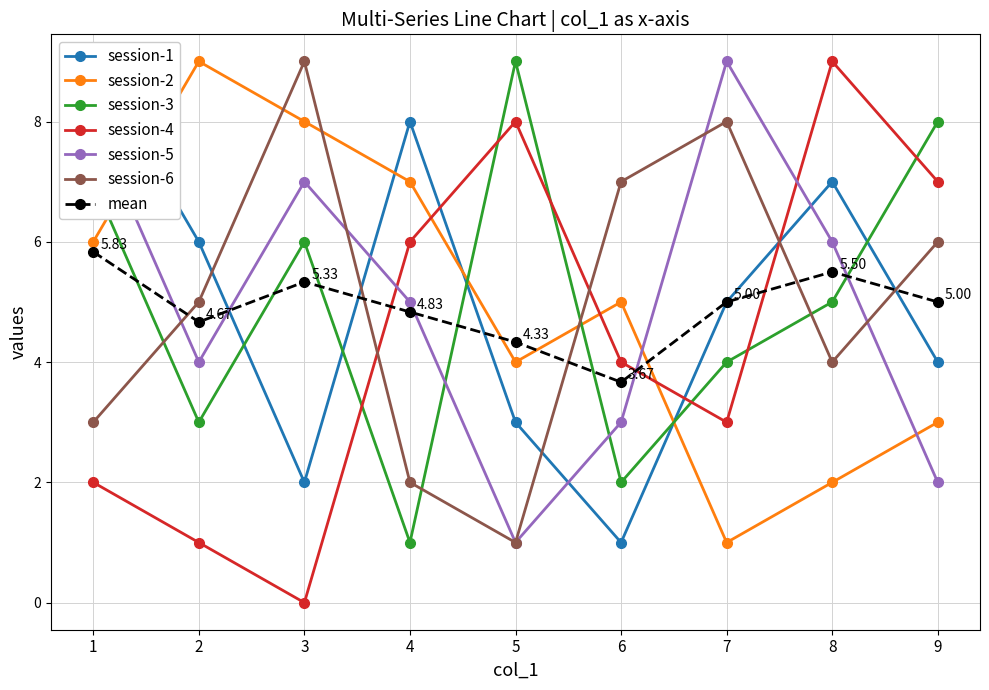

At which category is the sum across all series the highest?

1